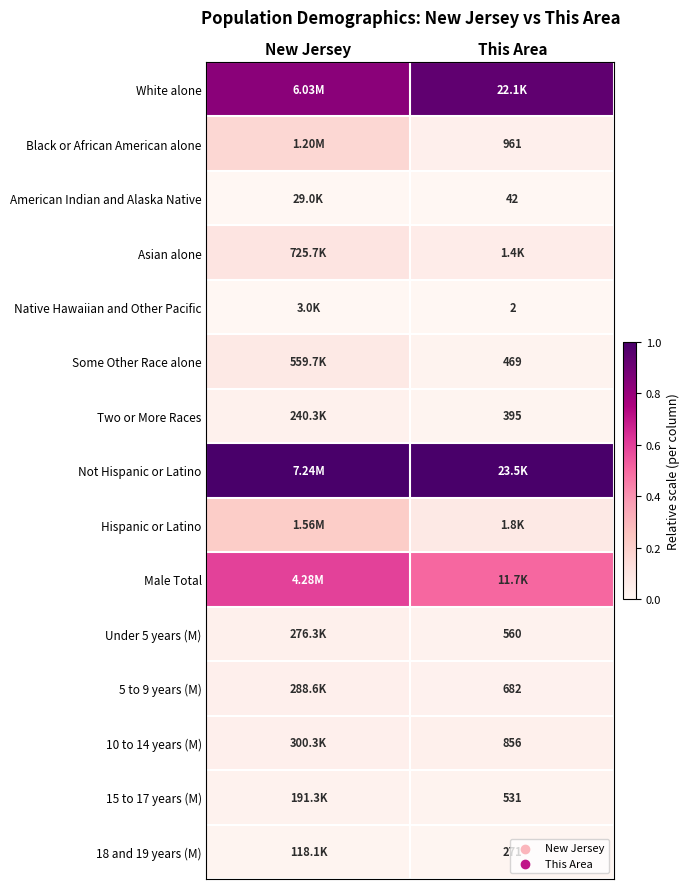

At which category is the sum across all series the highest?

New Jersey